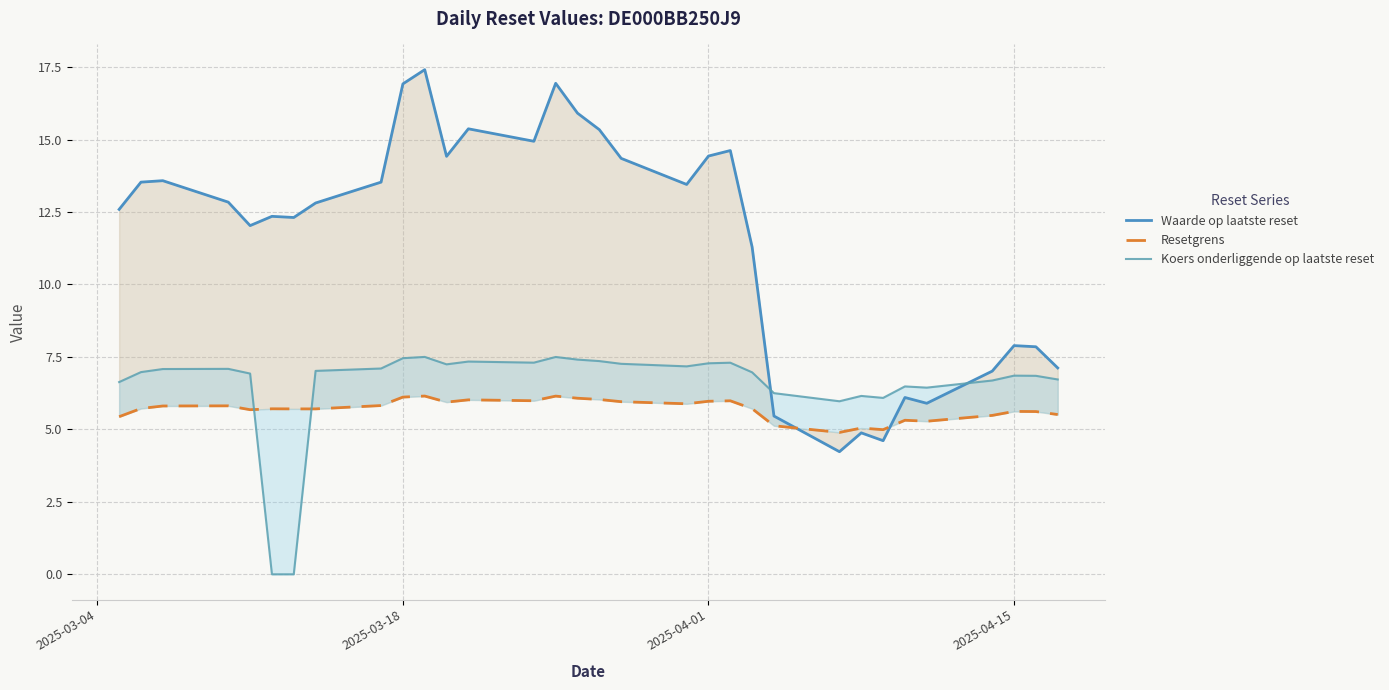

How many values in the Waarde op laatste reset series are below 12?

11